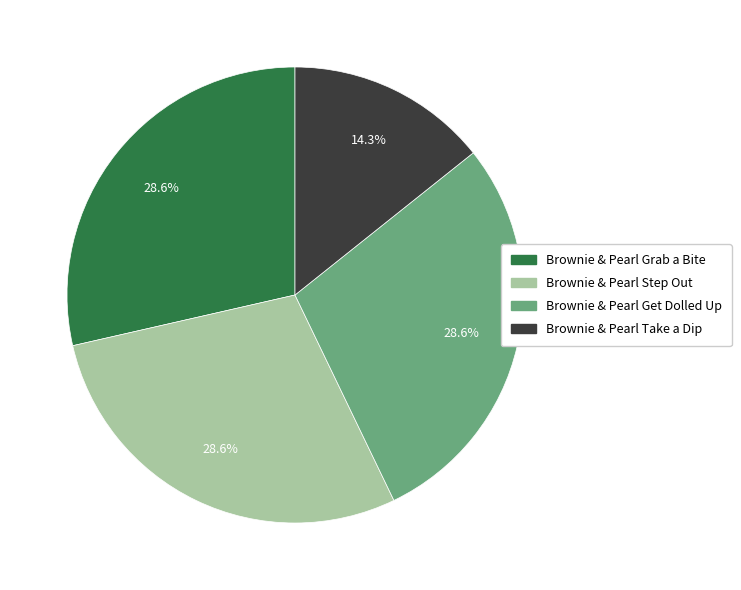

What is the smallest slice in the pie chart?

Brownie & Pearl Take a Dip